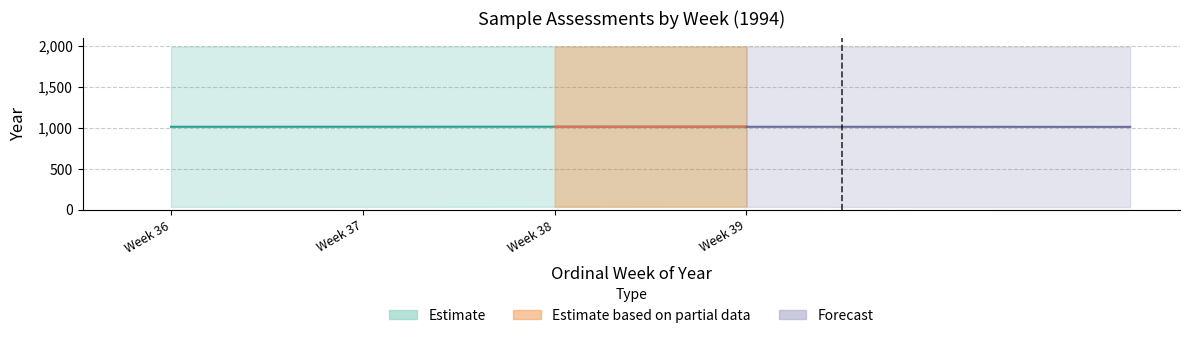

List the labels in order of value, smallest first.

Week 36, Week 37, Week 38, Week 39